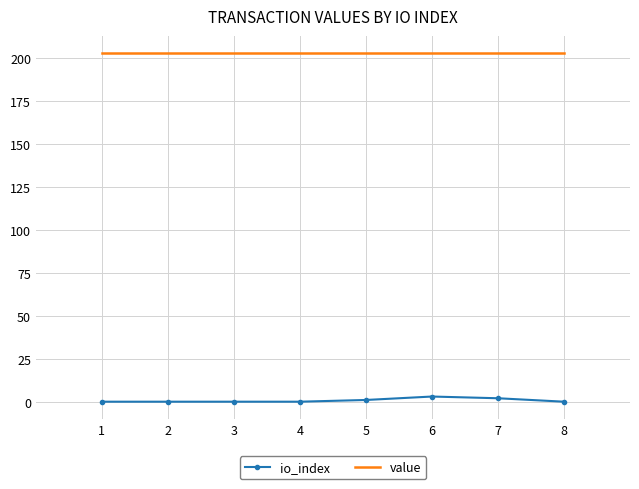

True or false: value and io_index intersect in this chart.

False